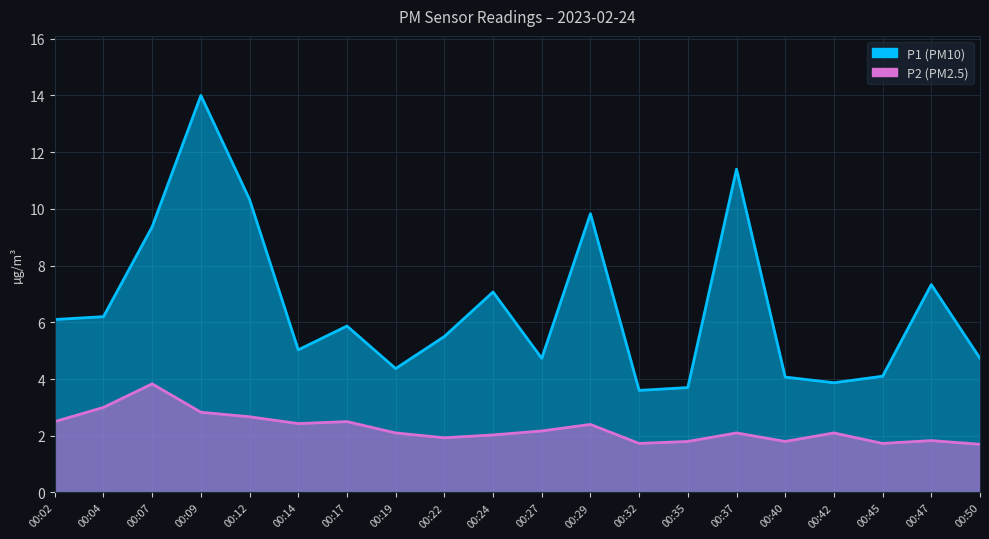

The P2 series shows 2.5 at 00:17. True or false?

True